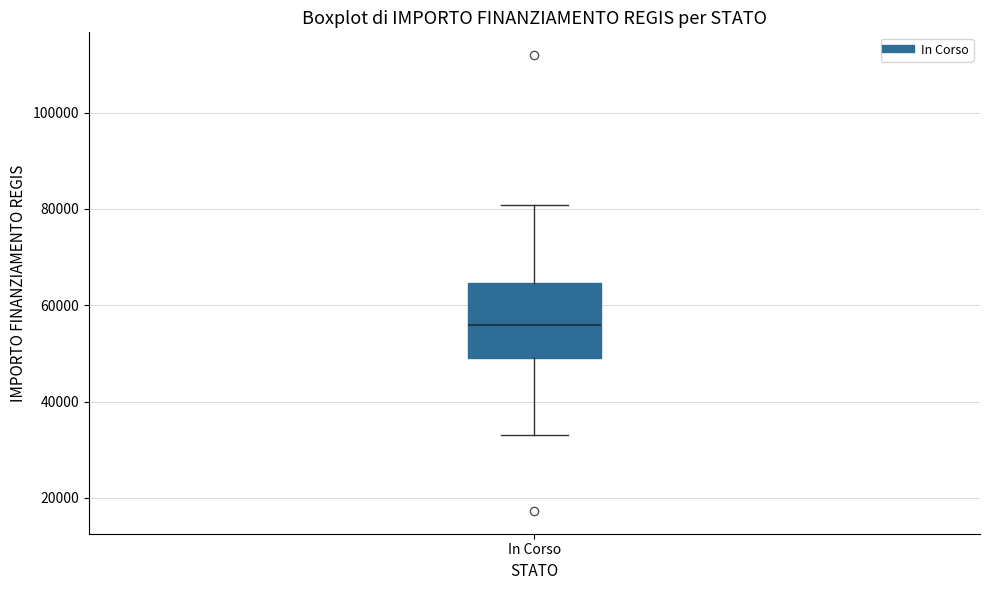

Read this box plot against the y-axis: the position of the median line, the range covered by the box, and the ends of both whiskers. The values are not printed on the chart, so give them approximately, as read against the axis.

median 56000, box 50000 to 64000, whiskers 32000 to 80000